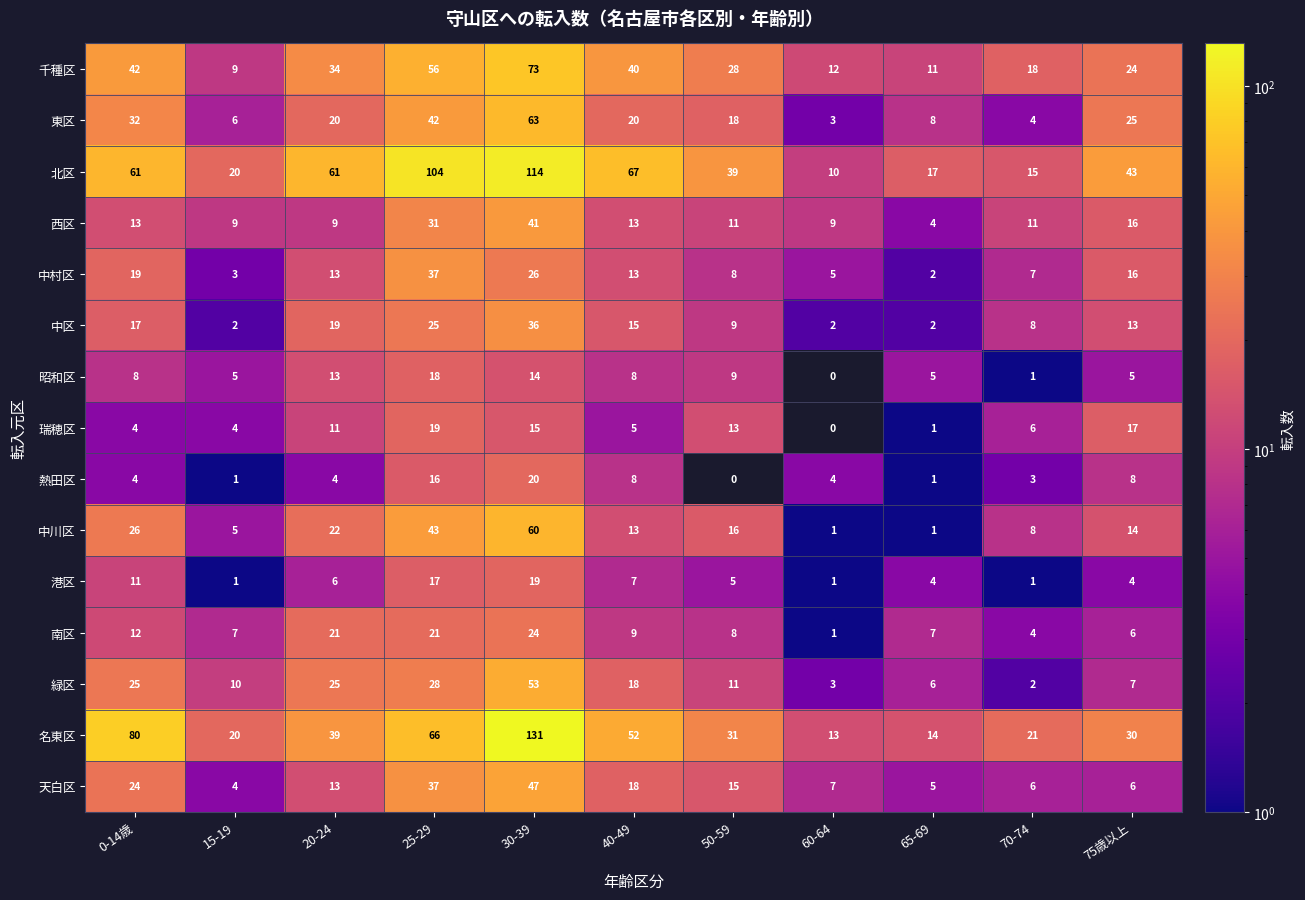

At how many categories does at least one series exceed 27?

7